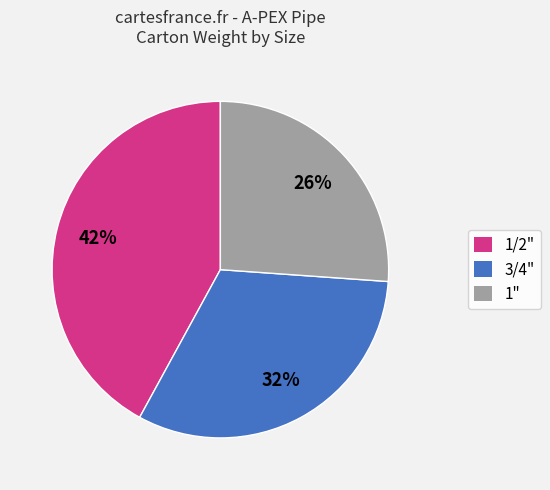

Is there any slice that represents more than half of the pie?

No